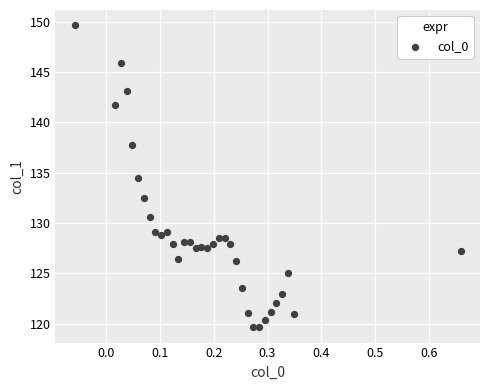

What Y value in the scatter plot is closest to 134?

134.4